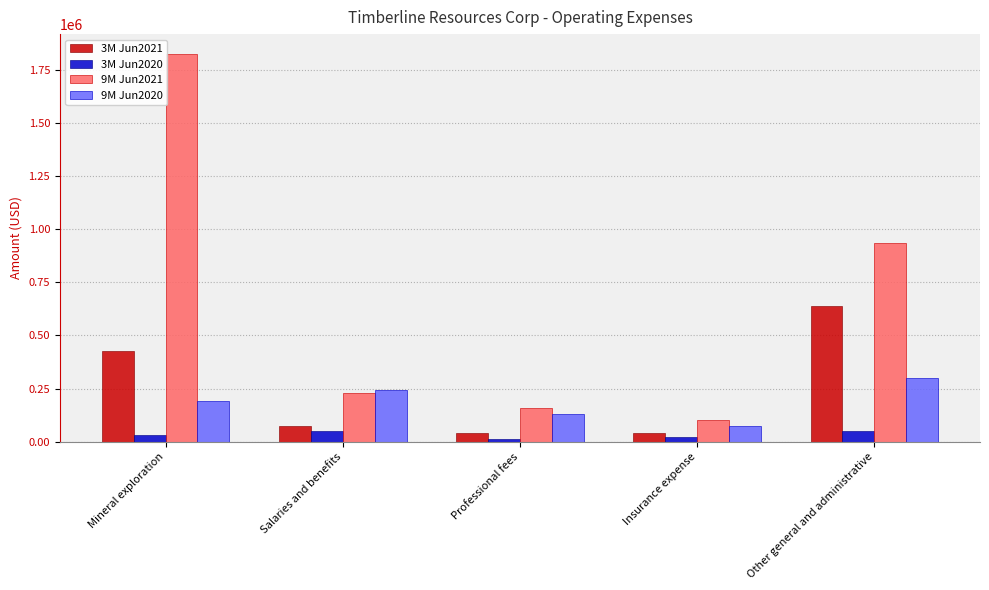

What is the difference between the maximum and minimum values in the 9M Jun2021 series?

1725613